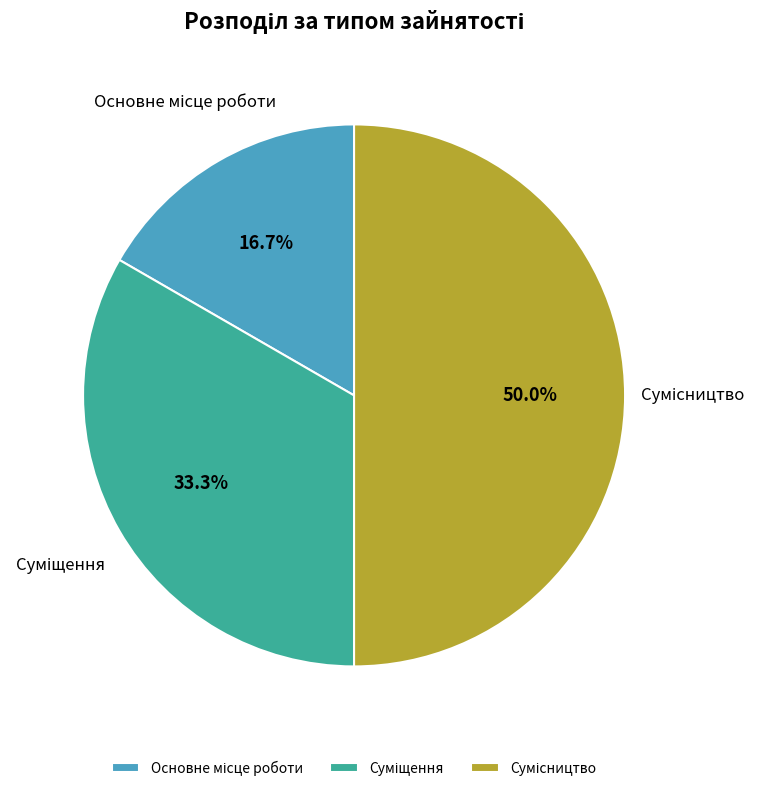

How many segments does this pie chart have?

3